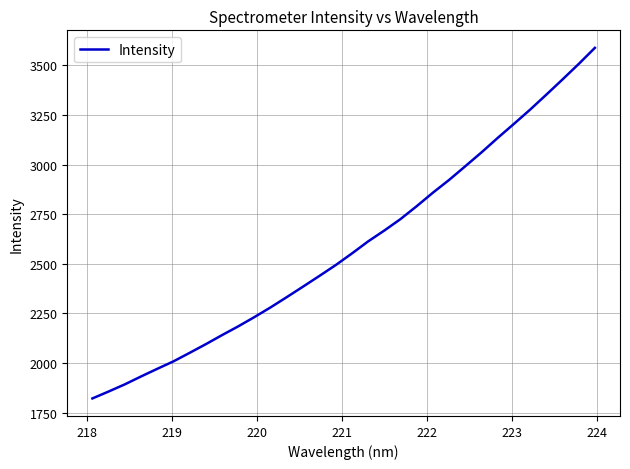

What is the smallest value displayed?

1821.4